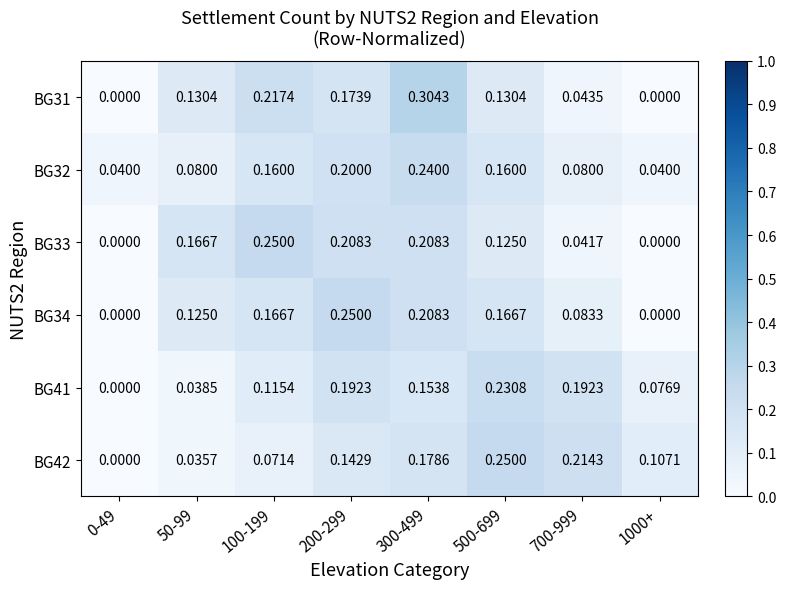

Is the value of BG31 at 200-299 greater than the value of BG41 at 200-299?

No